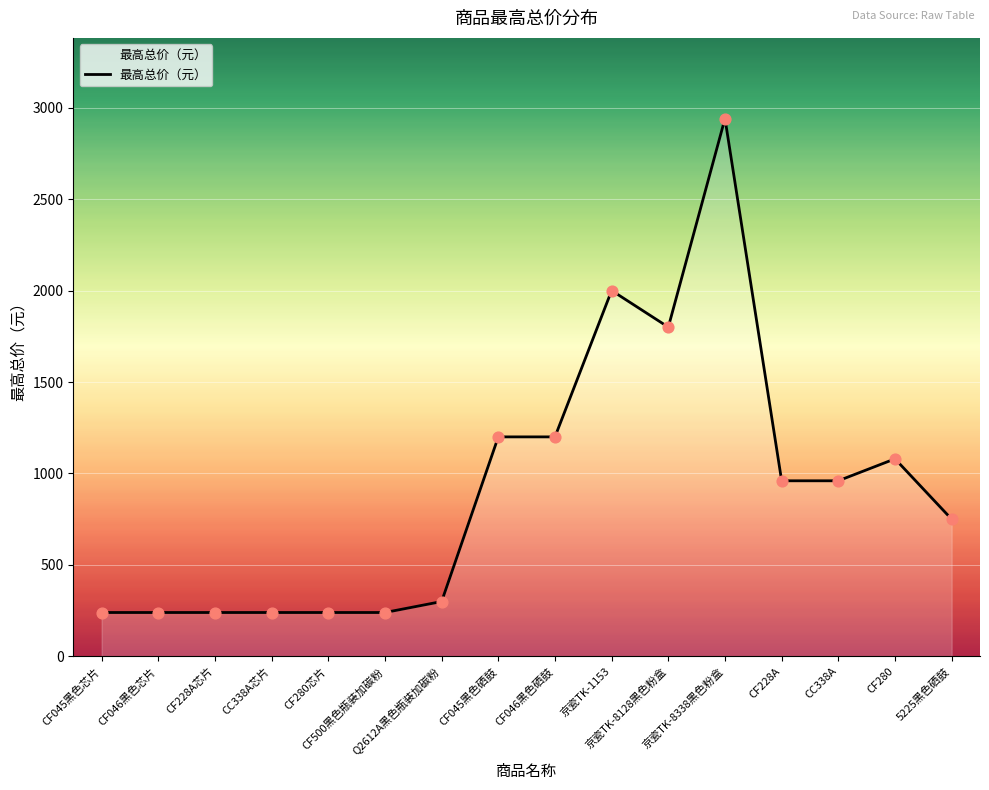

Which has a higher value, CC338A or 京瓷TK-8128黑色粉盒?

京瓷TK-8128黑色粉盒